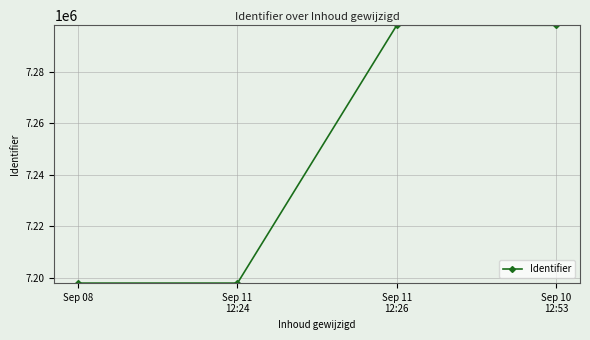

True or false: there are more than 2 points higher than both neighbors.

False